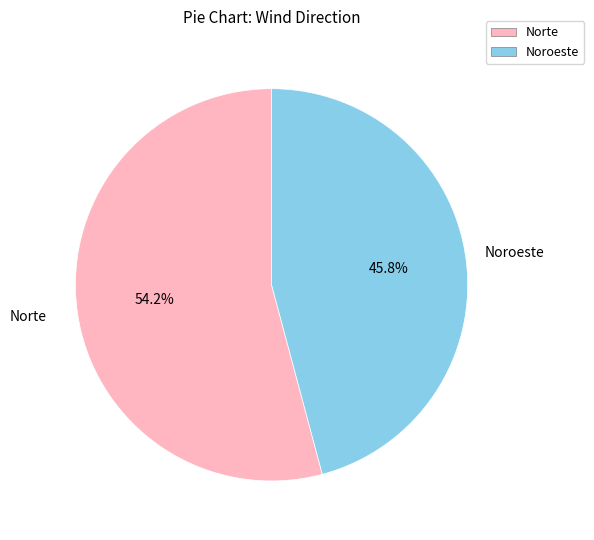

Is it true that Noroeste is 46% of the pie?

True